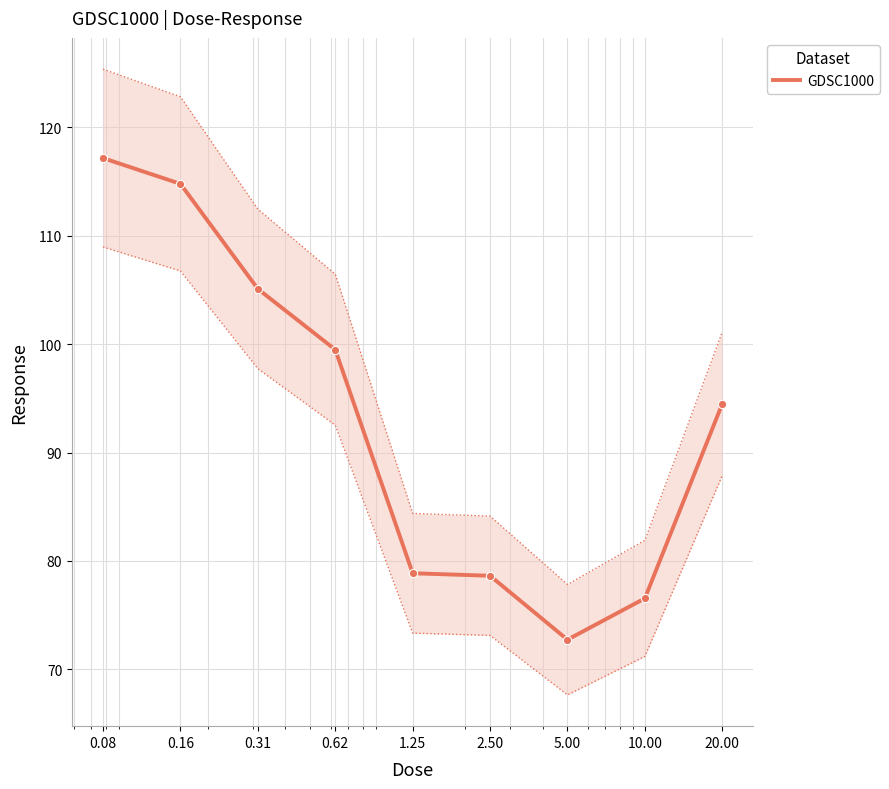

Reading left to right, list all the values displayed in this chart.

0.08=117.2	0.16=114.8	0.31=105.1	0.62=99.5	1.25=78.9	2.50=78.6	5.00=72.7	10.00=76.5	20.00=94.5